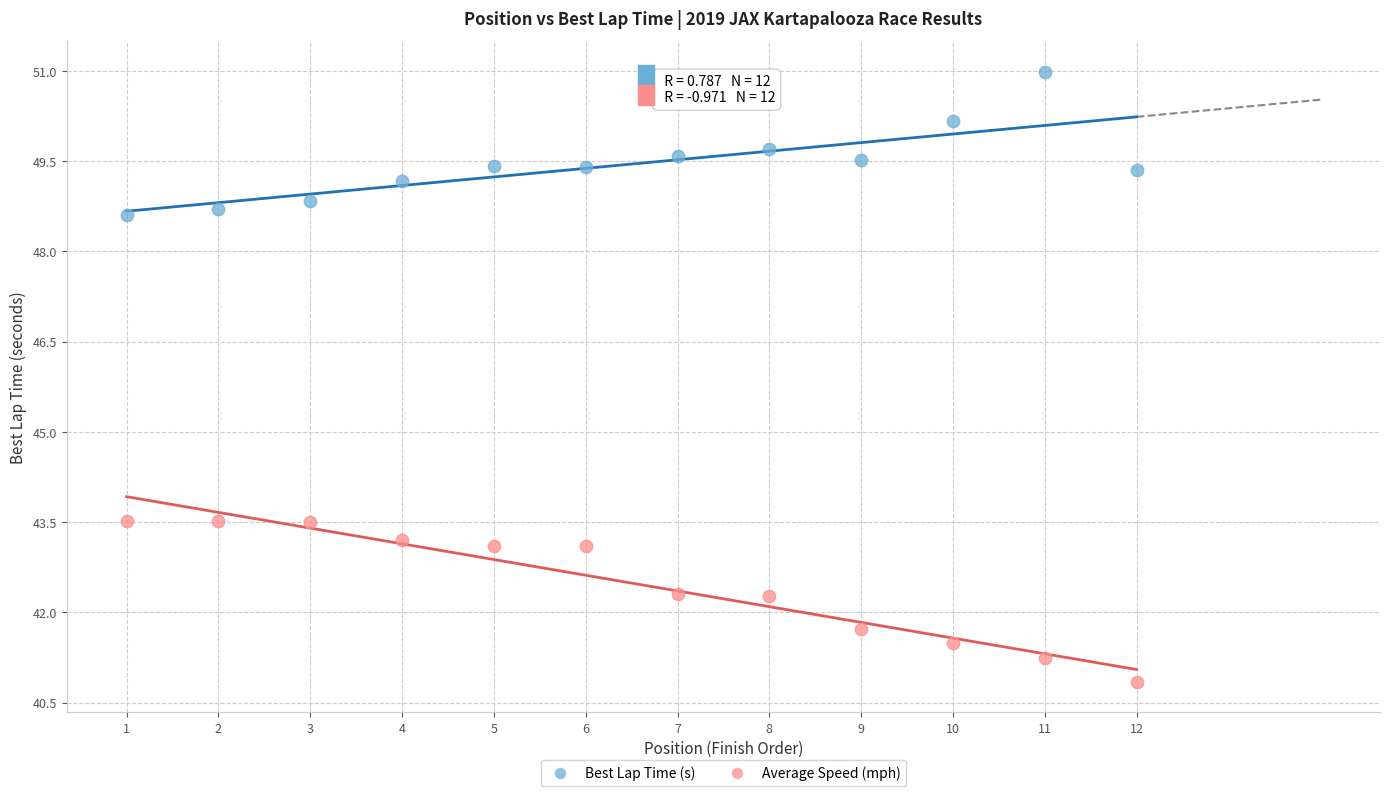

Which series has the widest spread of Y values?

Average Speed (mph)